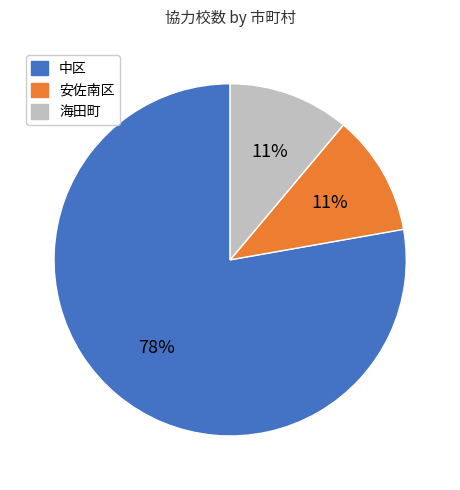

Count the number of slices in the pie.

3